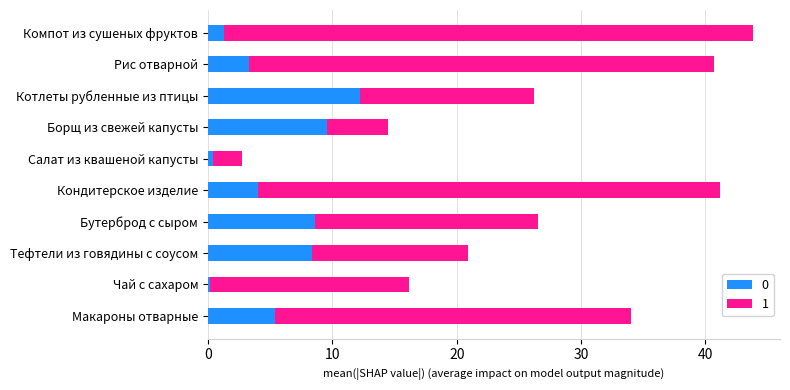

What is the total value across all series at Салат из квашеной капусты?

2.7